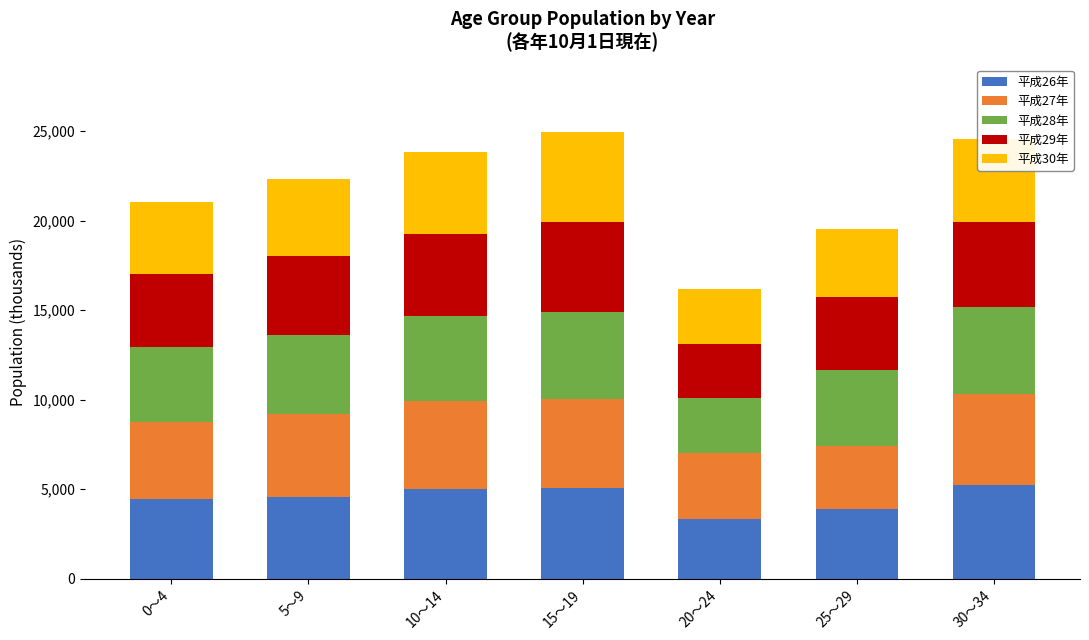

What is the total value across all series at 5～9?

22342